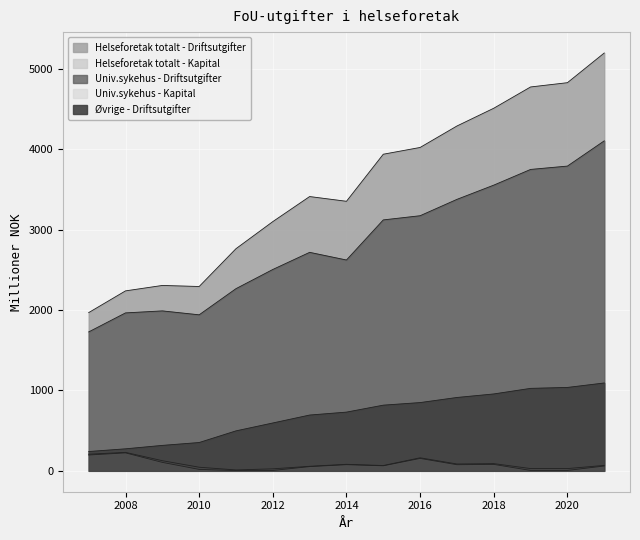

The value of Univ.sykehus - Driftsutgifter at 2013 is 2719.4. True or false?

True